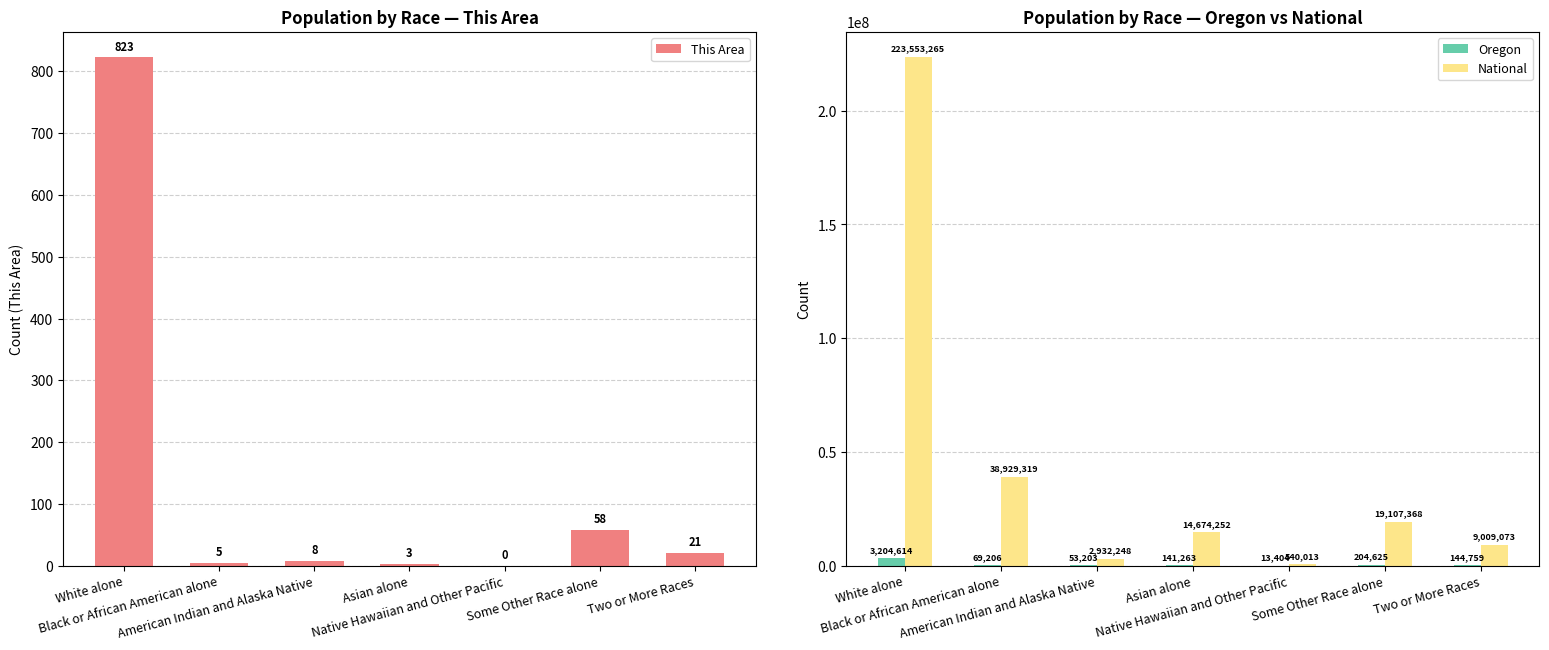

What are all the series names shown in the legend?

This Area, Oregon, National